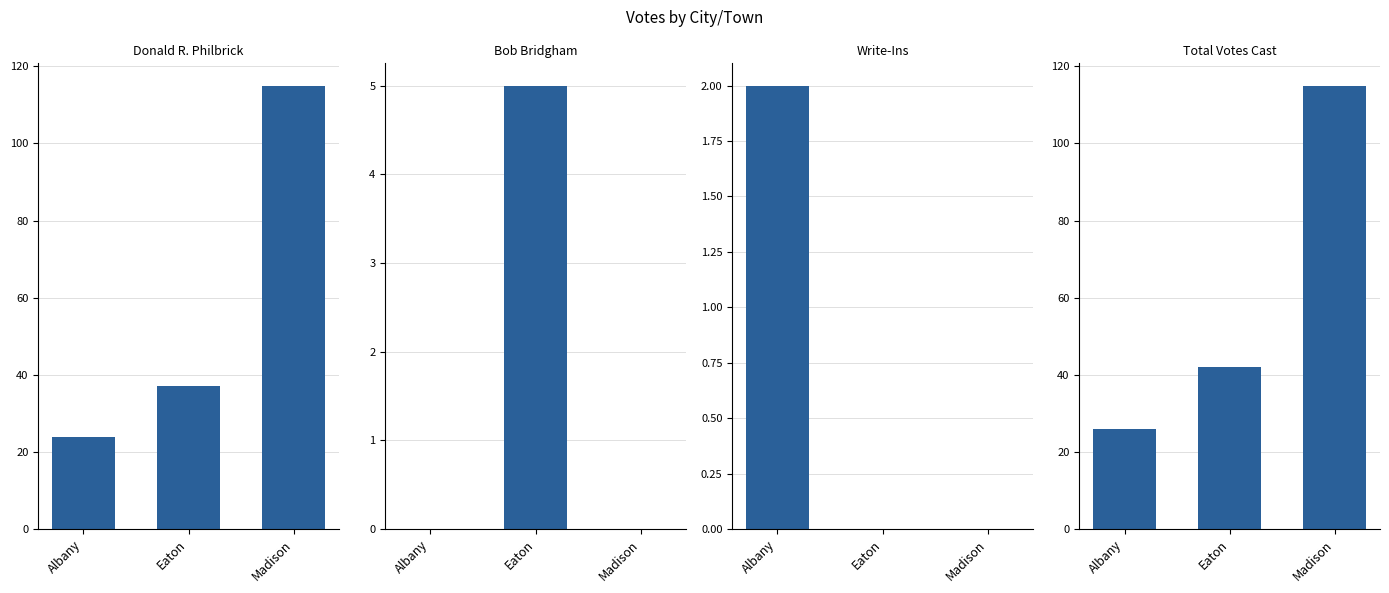

At which category is the sum across all series the highest?

Madison